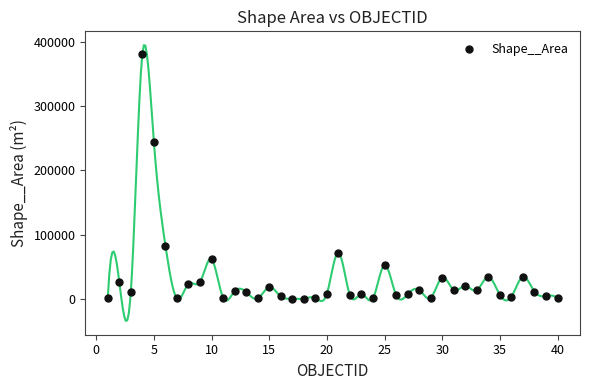

What Y value in the scatter plot is closest to 190459?

243865.3